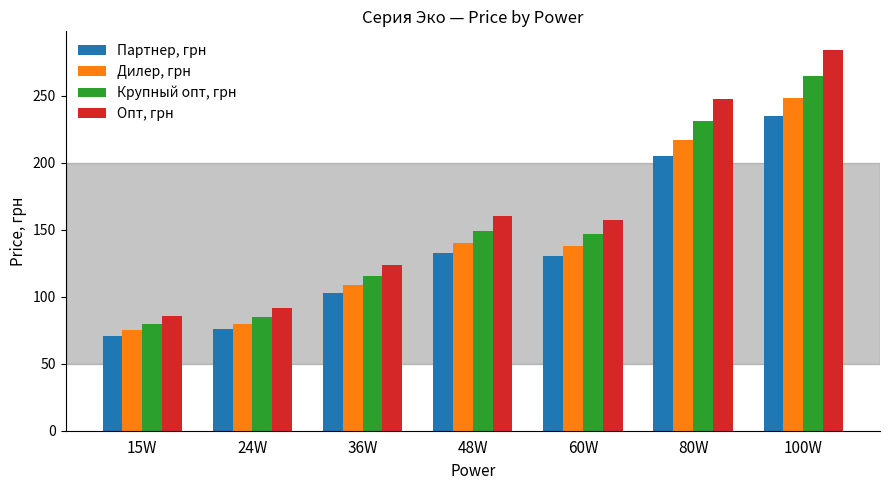

What position from the left is 15W?

1